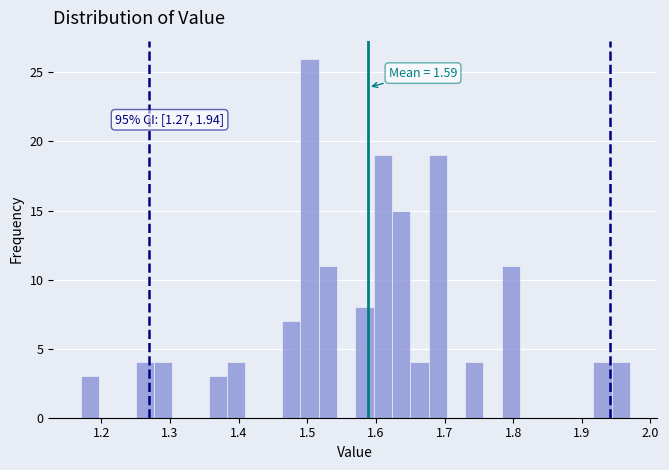

Read against the x-axis, roughly where is the centre of the tallest bar?

1.50